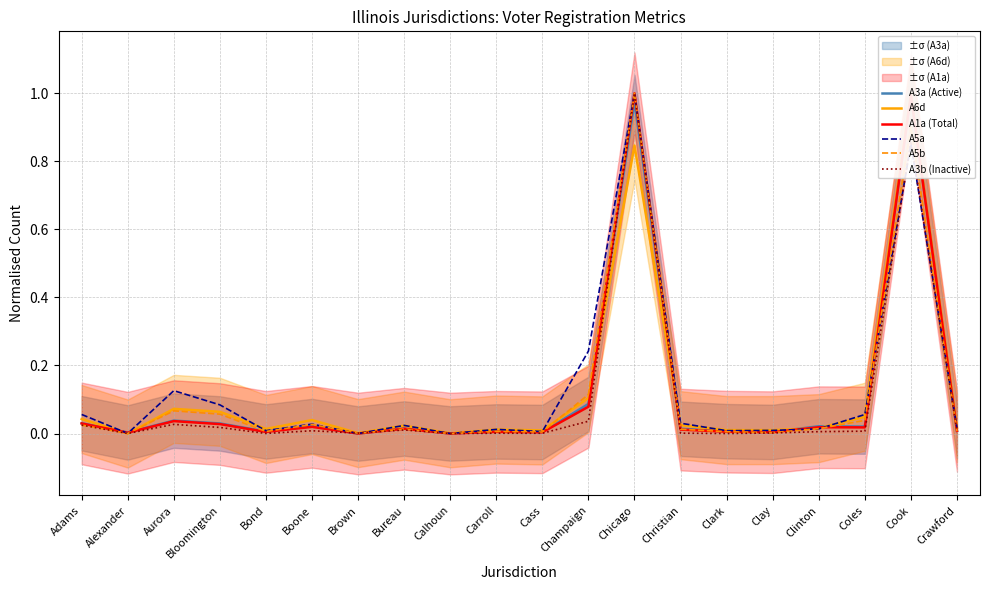

Is the value of A6d at Cass greater than the value of A3b (Inactive) at Clay?

Yes